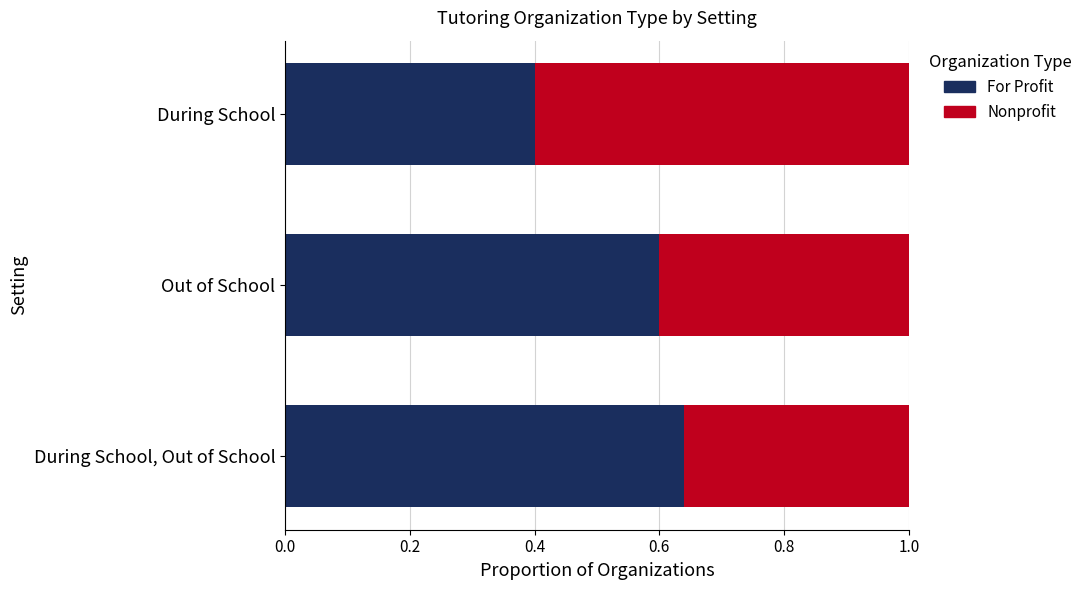

Is it true that For Profit equals 0.4 at During School, Out of School?

False